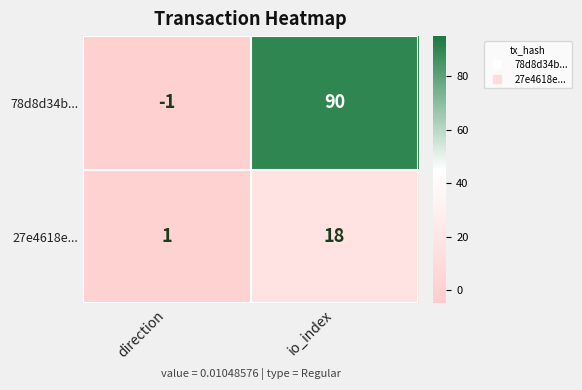

The value of 78d8d34b... at io_index is 39. True or false?

False